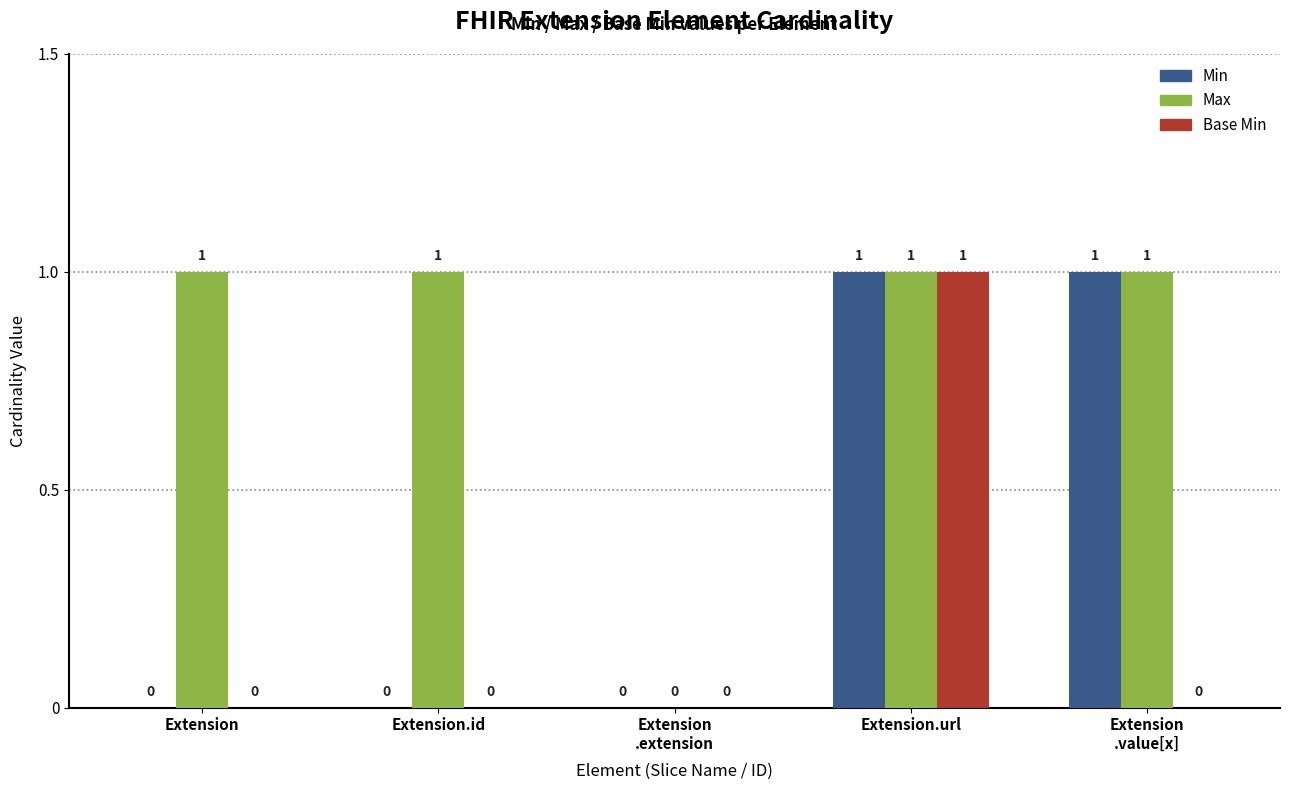

How many groups of bars are there?

5